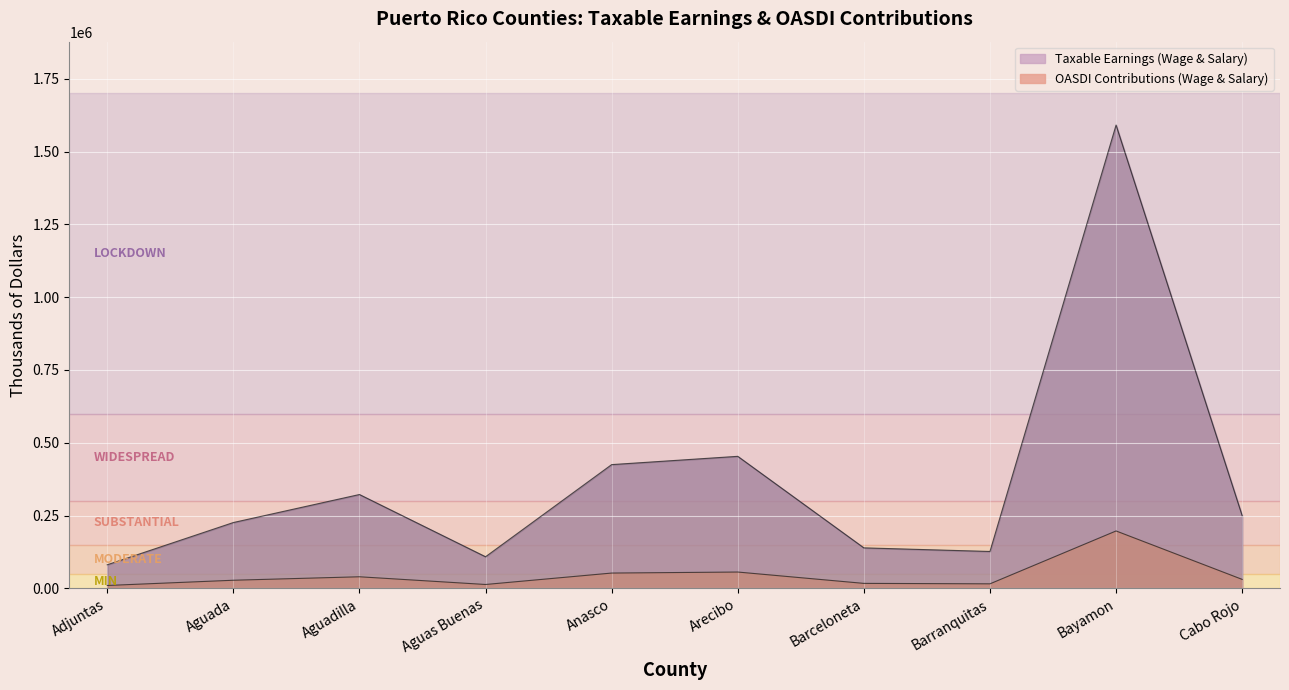

At which label is OASDI Contributions (Wage & Salary) closest to 103666?

Arecibo